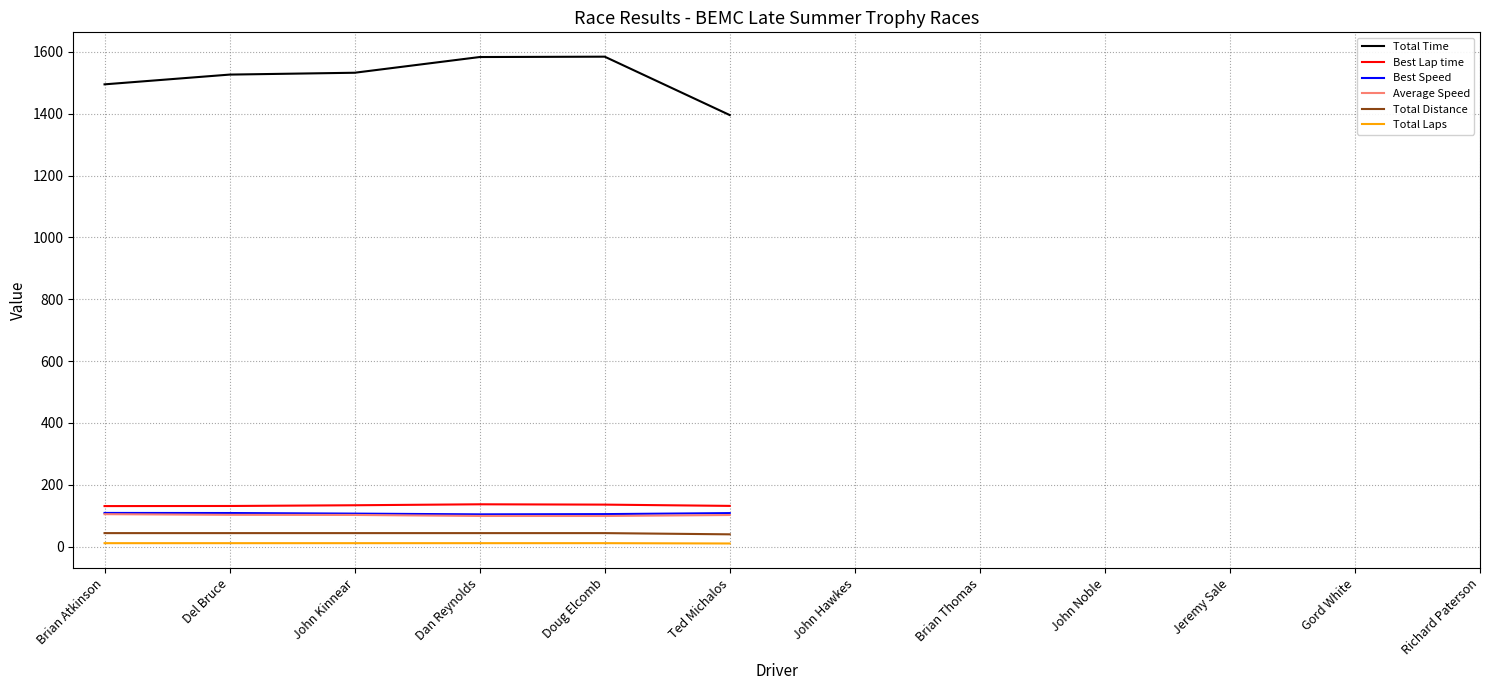

True or false: Total Distance has more than 2 interior local peaks.

False